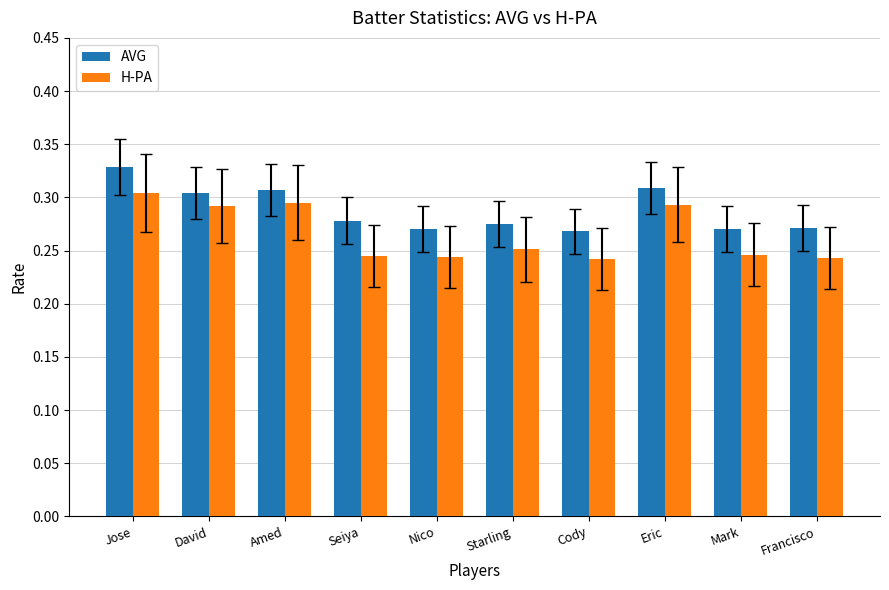

How many H-PA values are between 0 and 1?

10